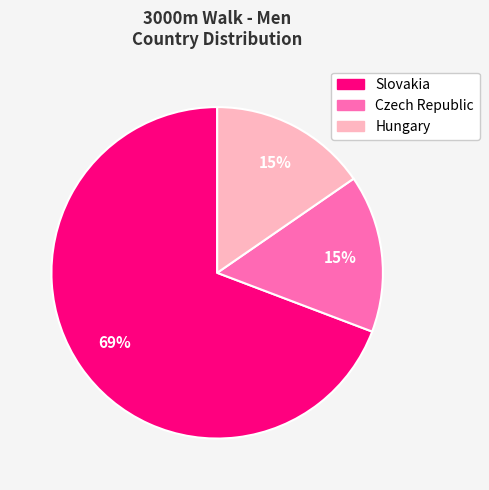

What is the ratio of the value at Czech Republic to the value at Slovakia?

0.2